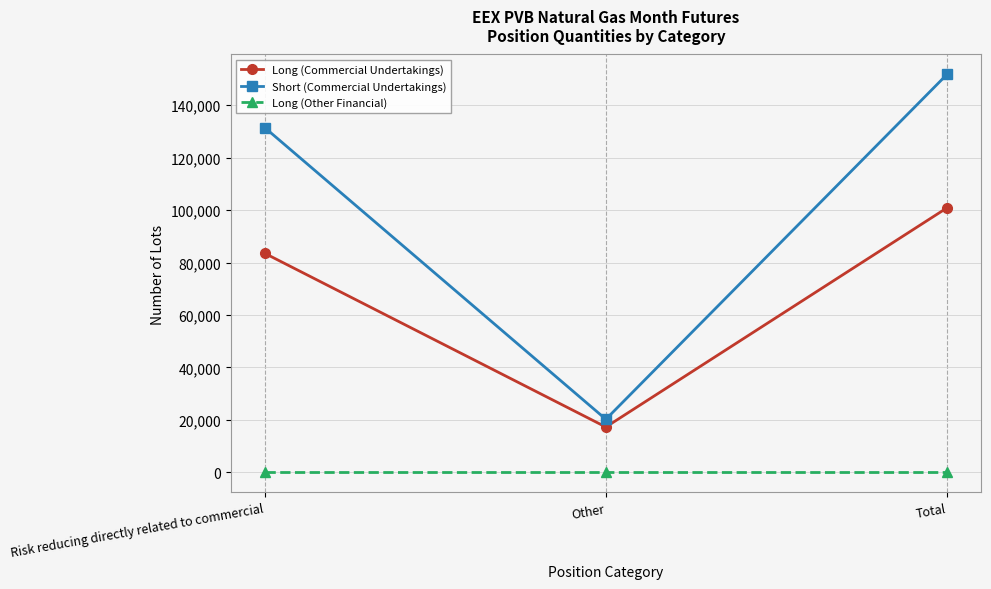

At how many categories does at least one series exceed 39467?

2